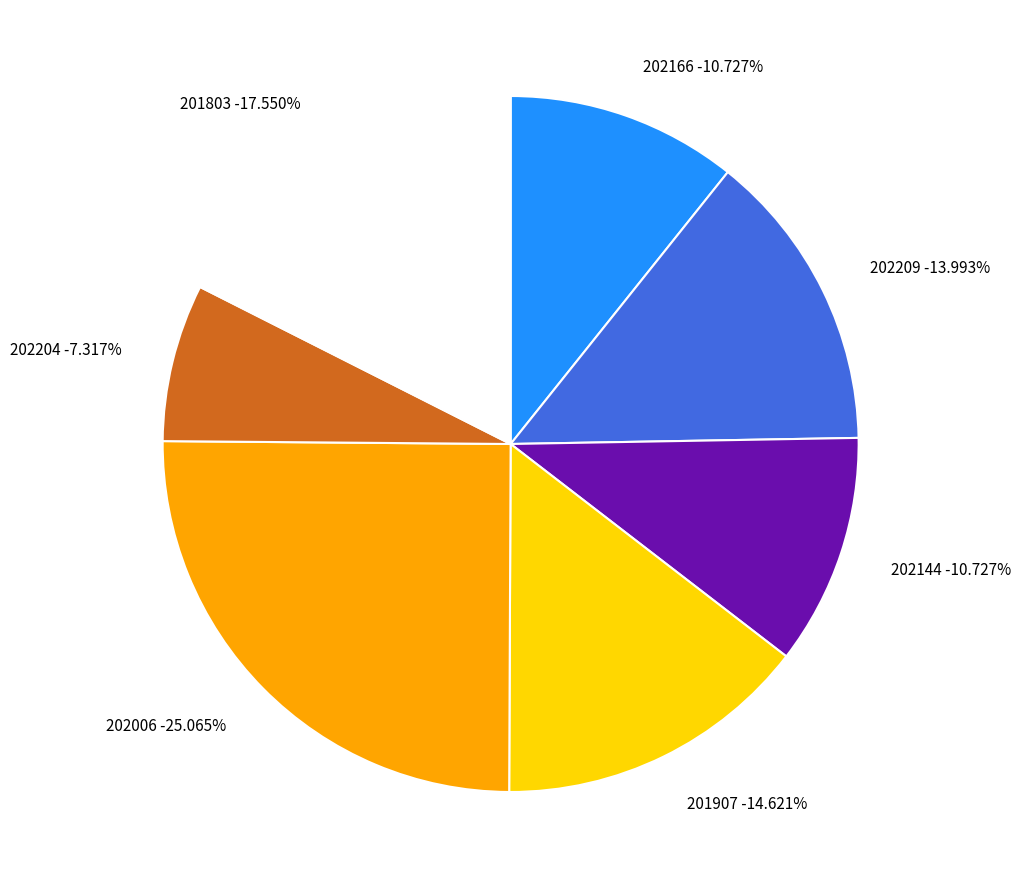

To the nearest percent, what is the combined percentage of 201803 and 202204?

25%